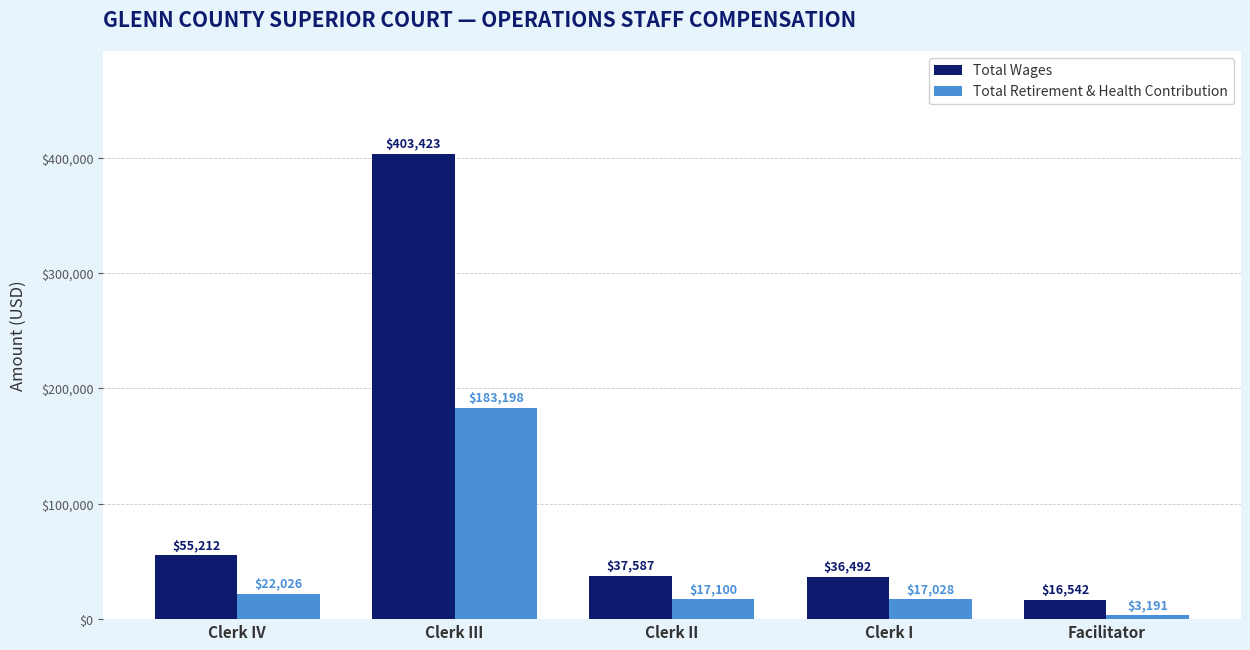

Between Clerk II and Facilitator, which series saw the biggest shift?

Total Wages